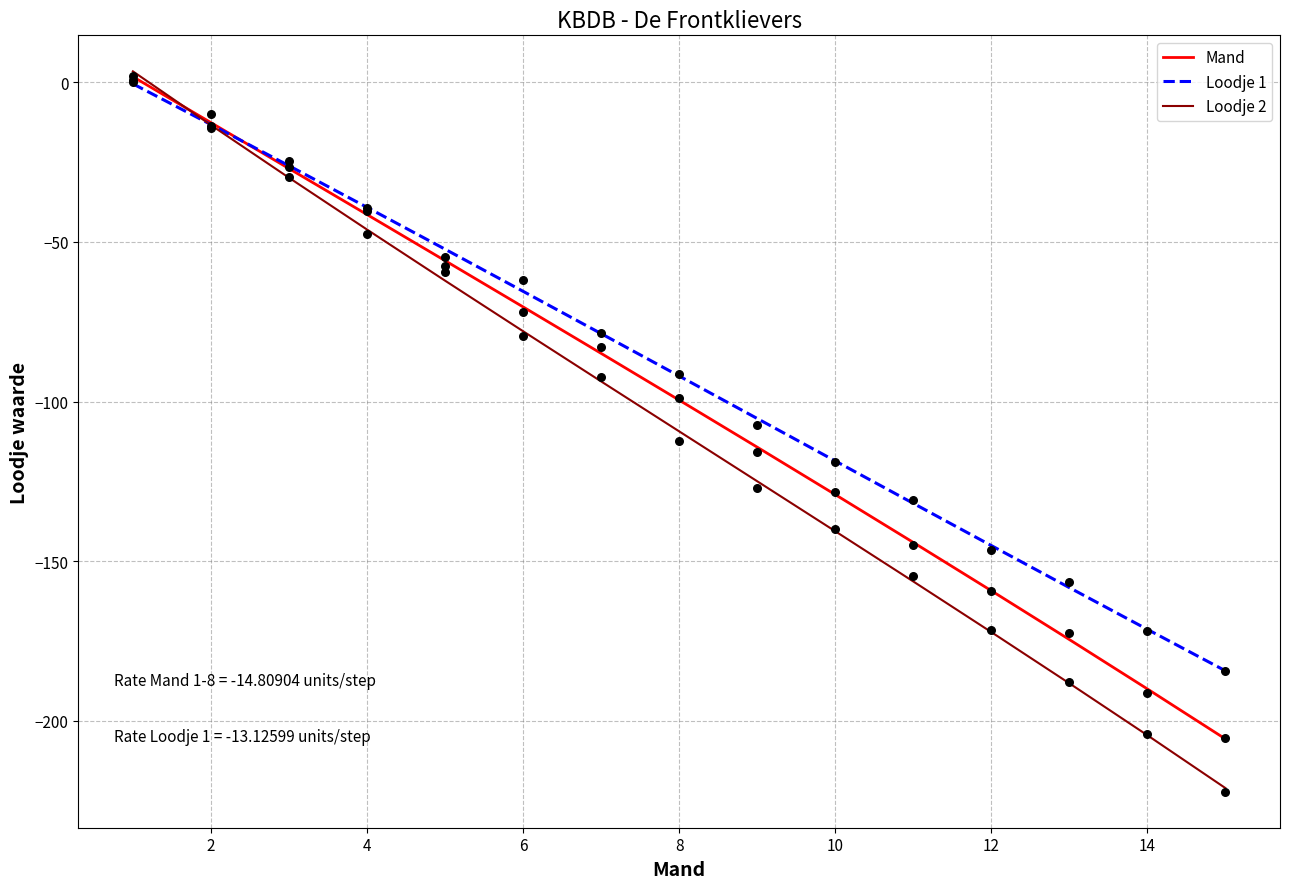

What are all the series names shown in the legend?

Mand, Loodje 1, Loodje 2